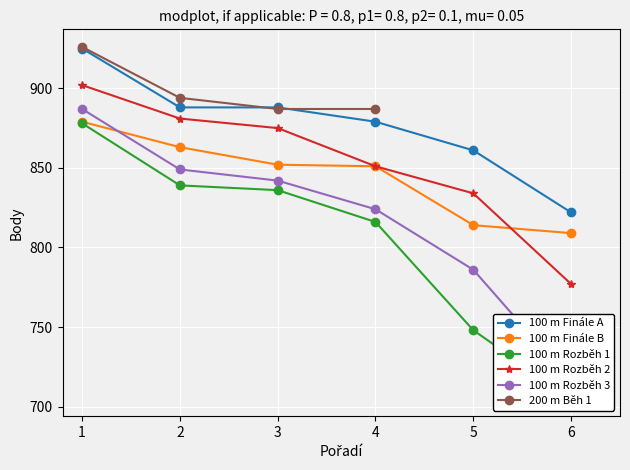

What is the minimum value for 100 m Rozběh 1?

705